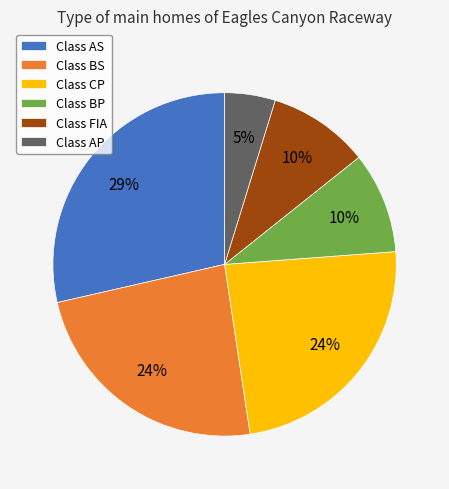

Which slice is the smallest?

Class AP